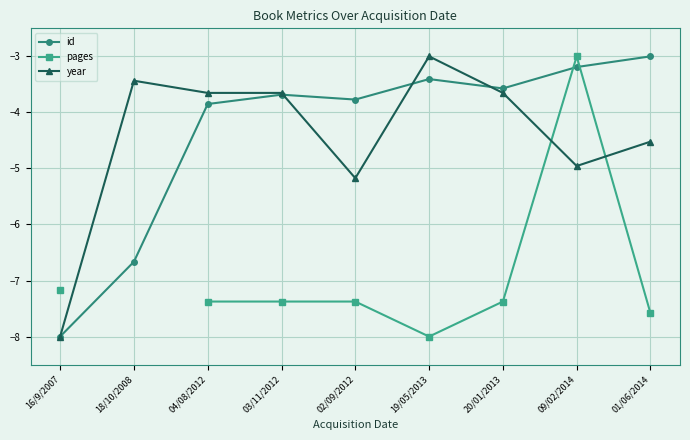

Between which two adjacent categories do year and pages first intersect?

20/01/2013 and 09/02/2014